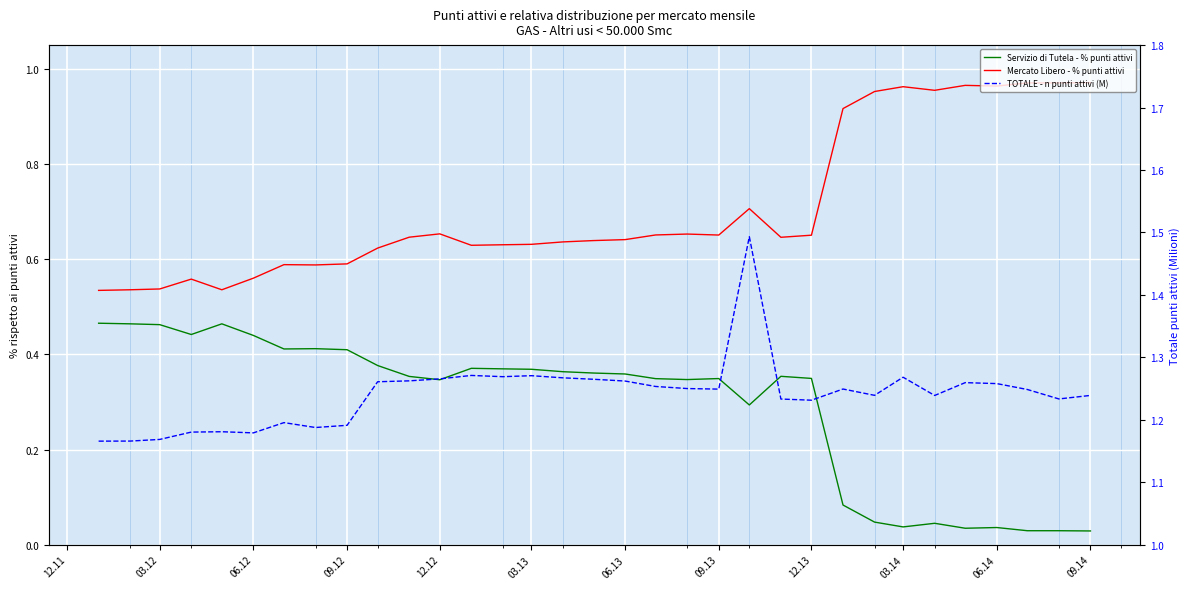

The Mercato Libero - % punti attivi series shows 0.9 at 13. True or false?

False